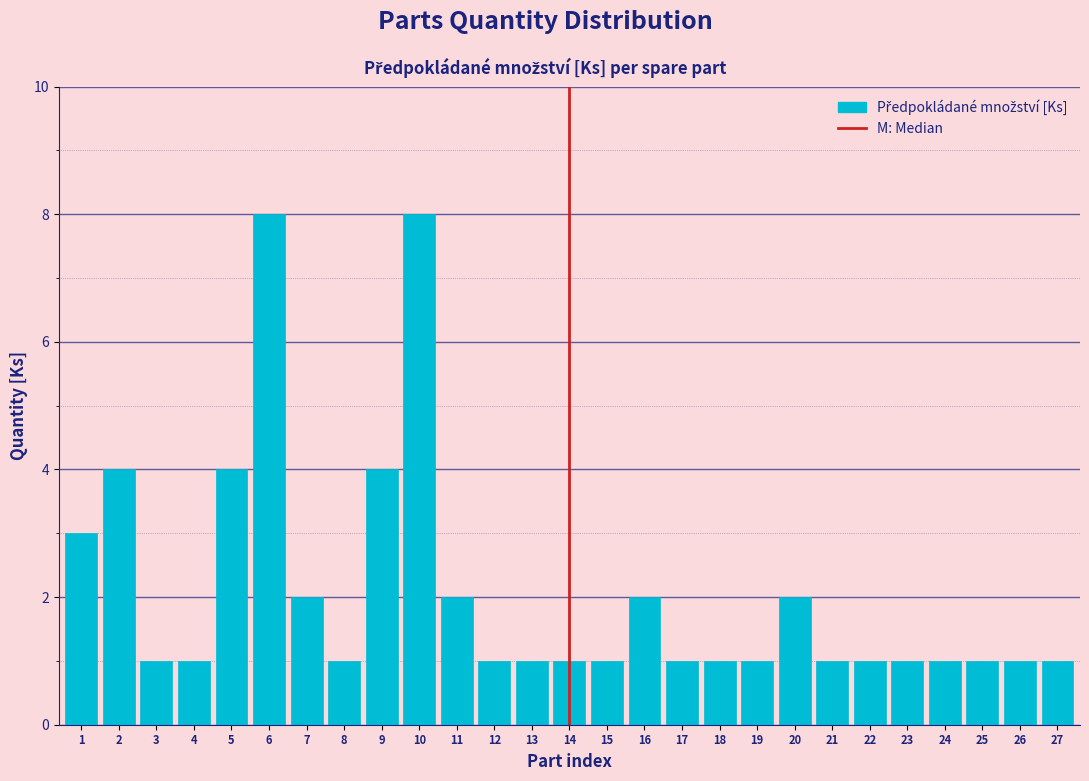

Reading left to right, transcribe all the data shown in this chart.

3	4	1	1	4	8	2	1	4	8	2	1	1	1	1	2	1	1	1	2	1	1	1	1	1	1	1